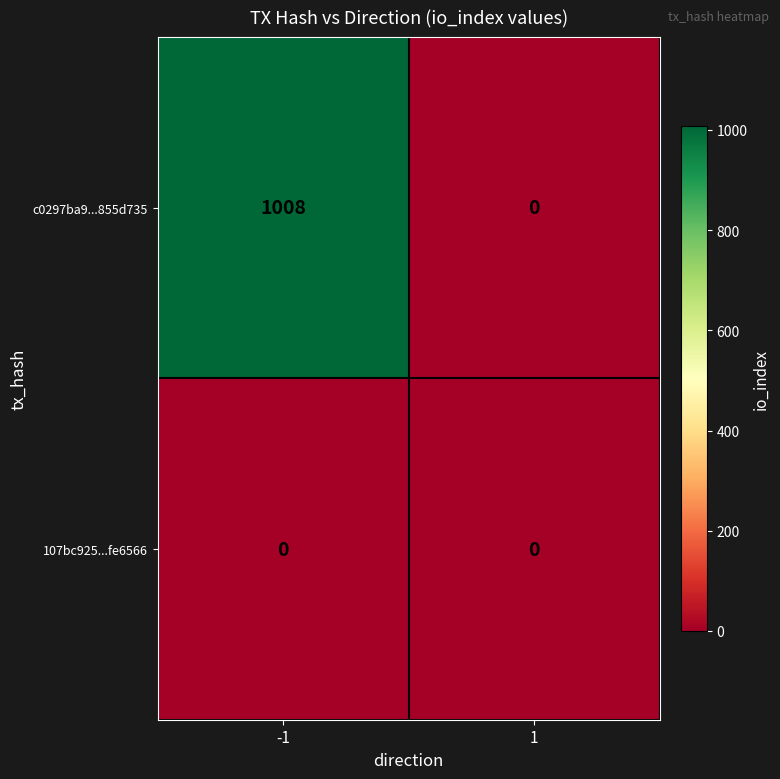

The value of c0297ba9...855d735 at -1 is 1725. True or false?

False